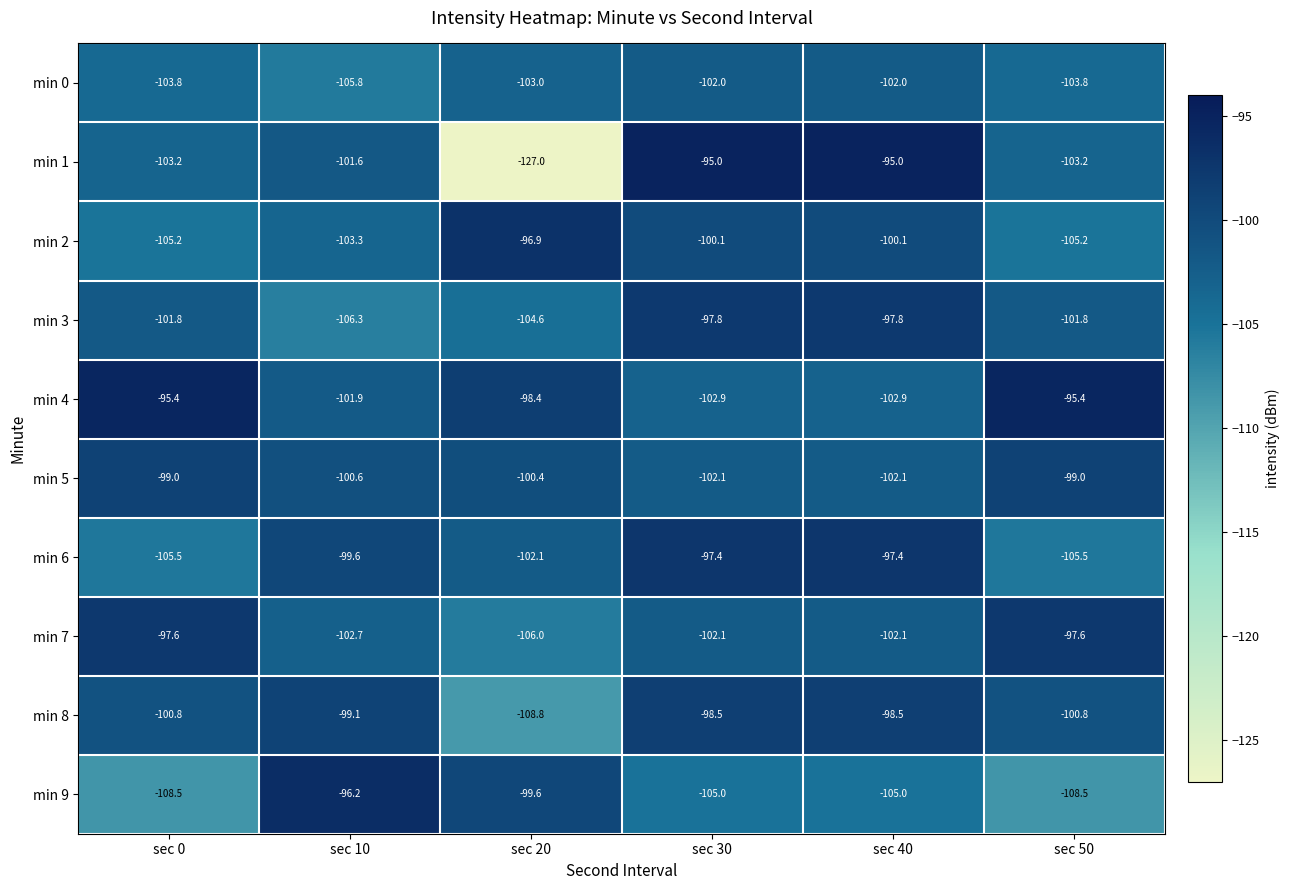

Which label corresponds to the smallest value in the chart?

sec 20